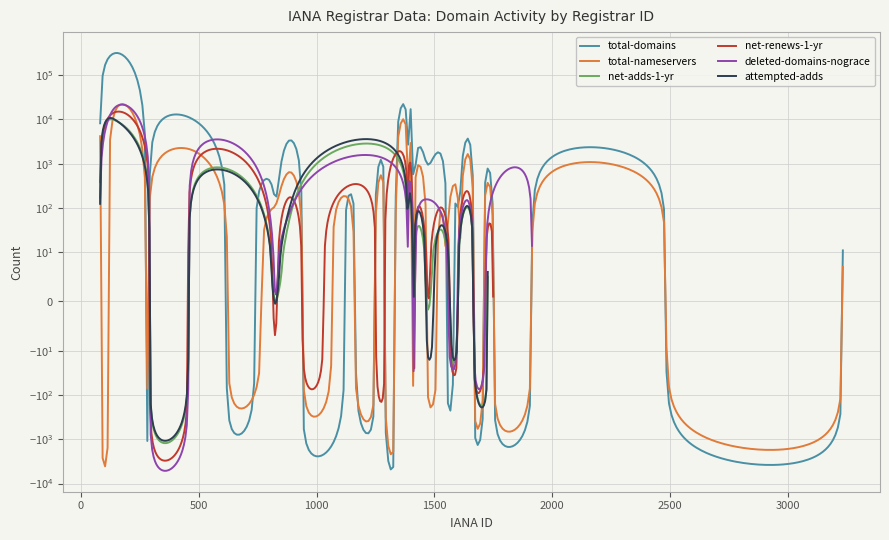

What is the sum of all total-domains values?

383960